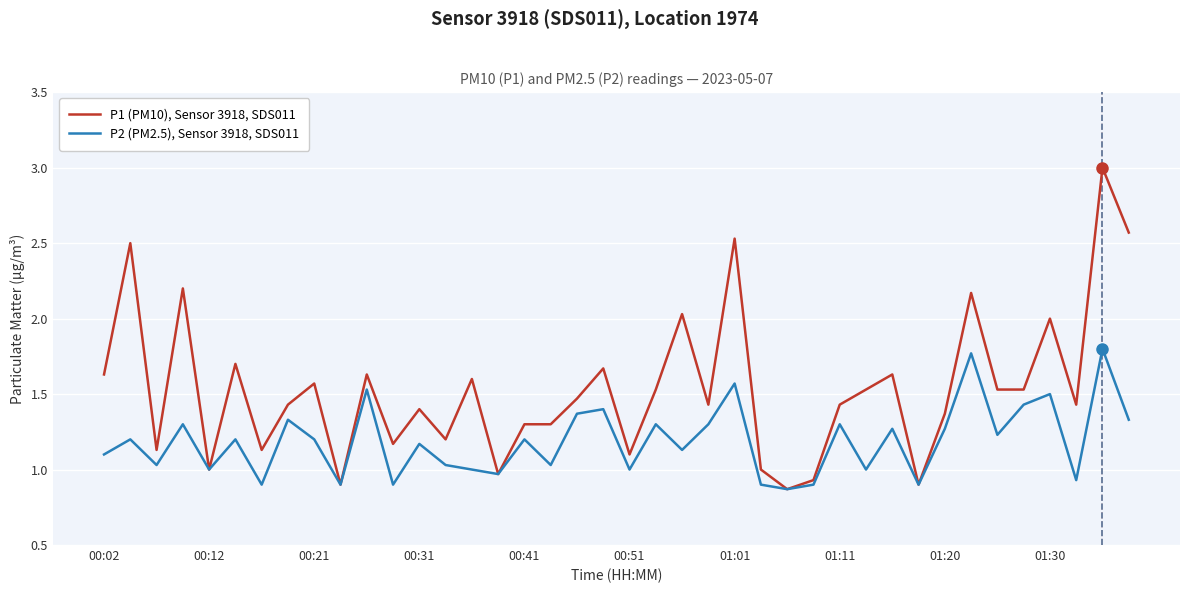

Which series has the largest total across all categories?

P1 (PM10), Sensor 3918, SDS011